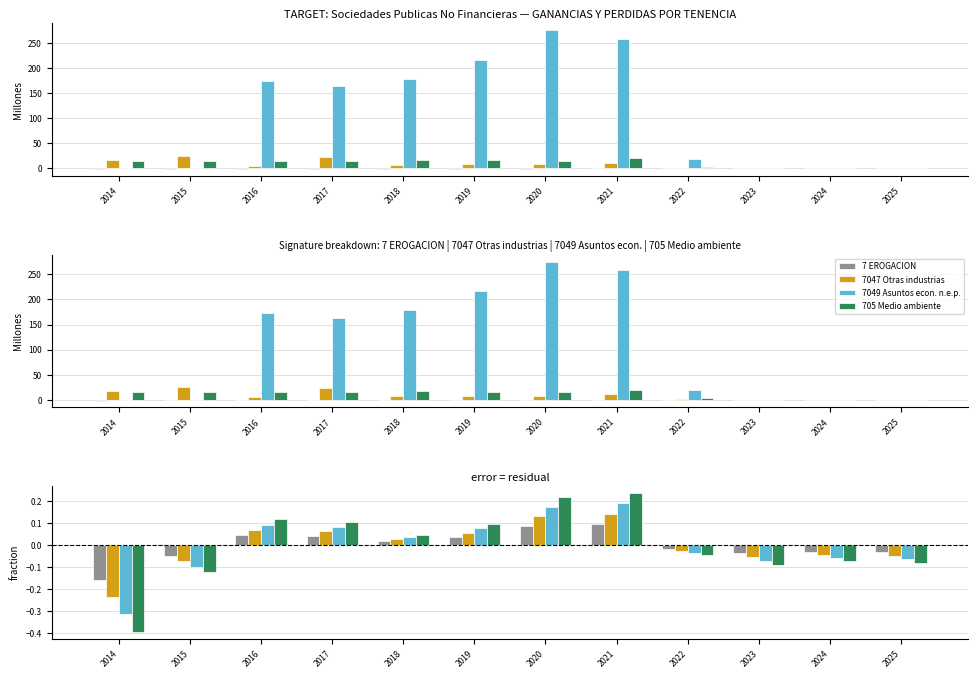

Which series has the widest spread of values?

705 Proteccion del medio ambiente